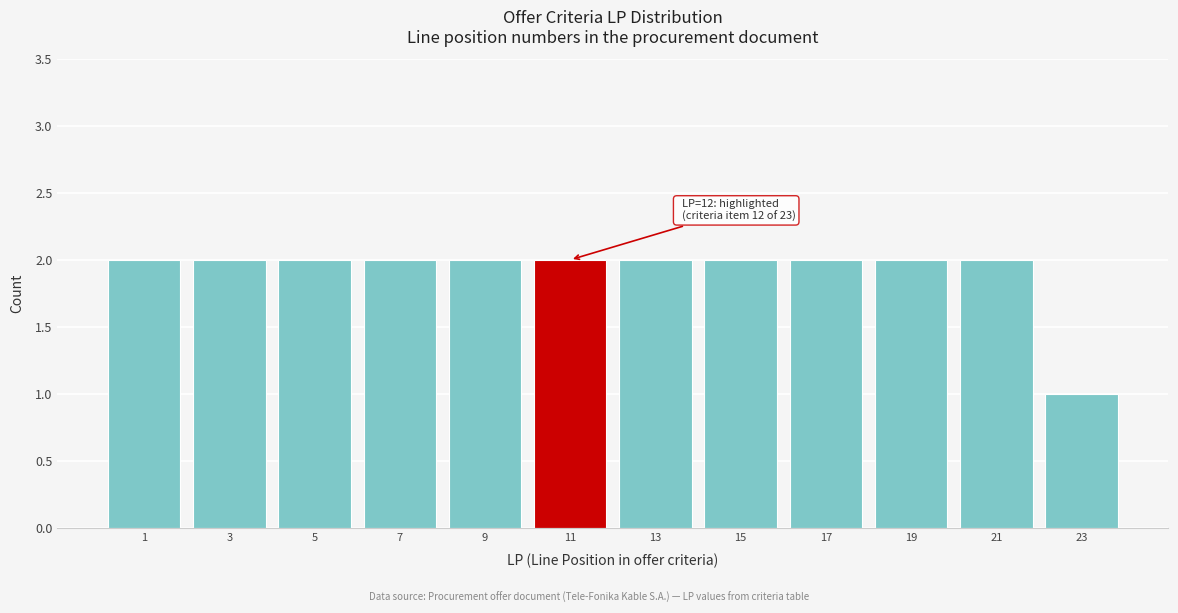

Reading left to right, transcribe all the data shown in this chart.

2	2	2	2	2	2	2	2	2	2	2	1